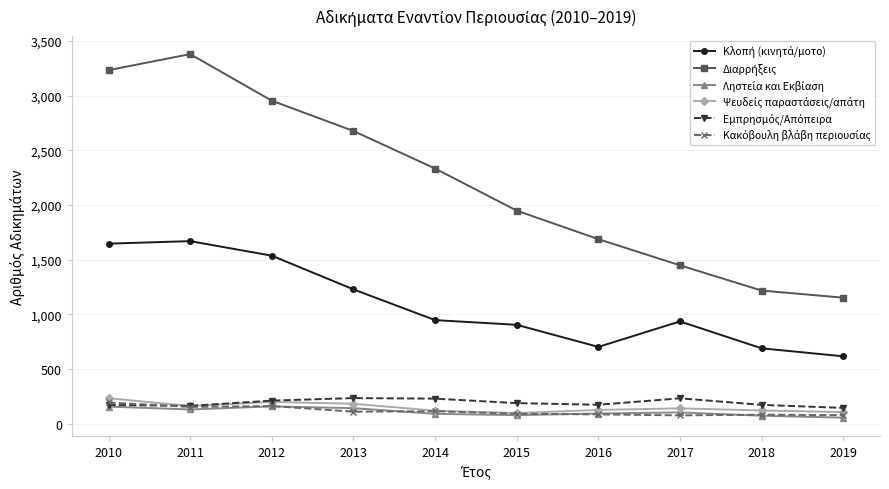

What is the total value across all series at 2017?

2934